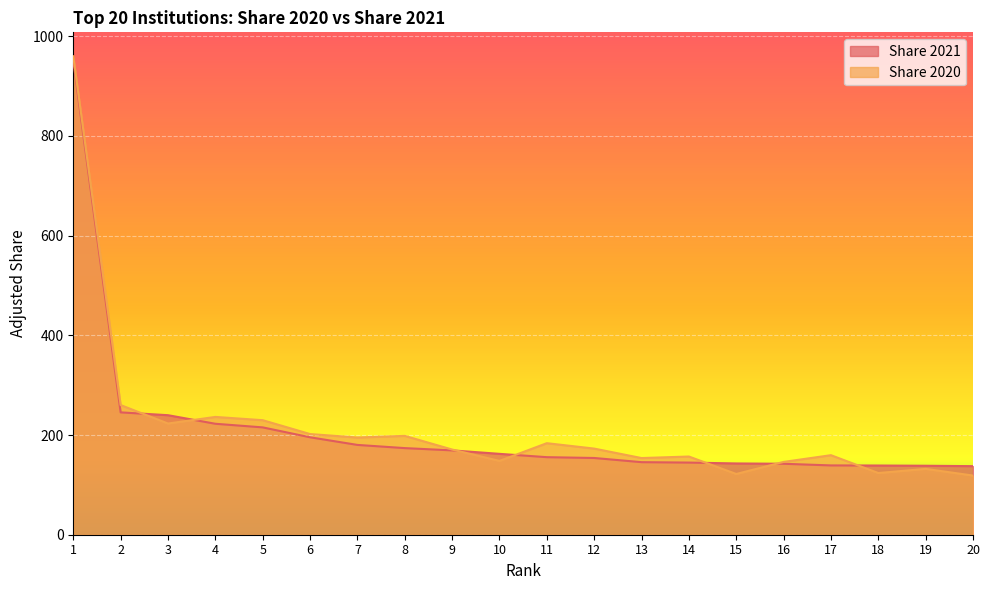

What value does the Share 2021 series have at 19?

138.3